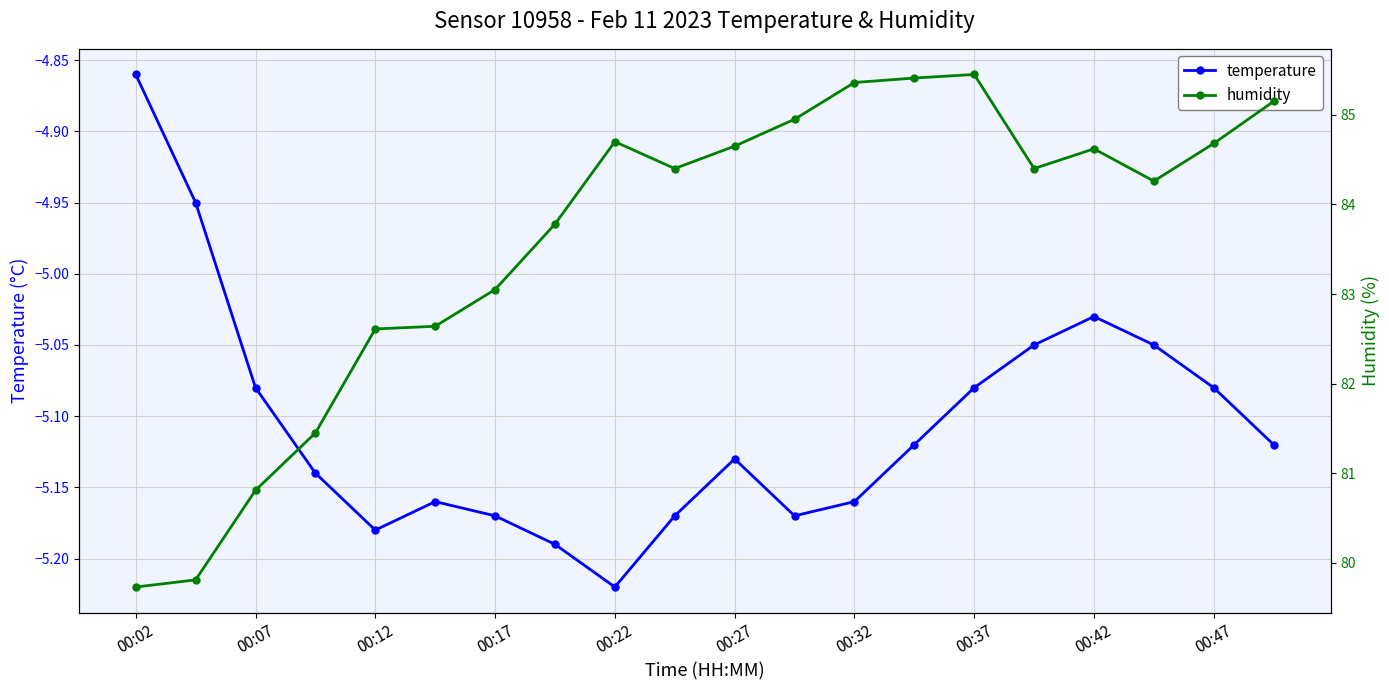

Reading left to right, list all the values displayed in this chart.

temperature: -4.9	-5.0	-5.1	-5.1	-5.2	-5.2	-5.2	-5.2	-5.2	-5.2	-5.1	-5.2	-5.2	-5.1	-5.1	-5.0	-5.0	-5.0	-5.1	-5.1
humidity: 79.7	79.8	80.8	81.5	82.6	82.6	83.0	83.8	84.7	84.4	84.7	85.0	85.4	85.4	85.5	84.4	84.6	84.3	84.7	85.2